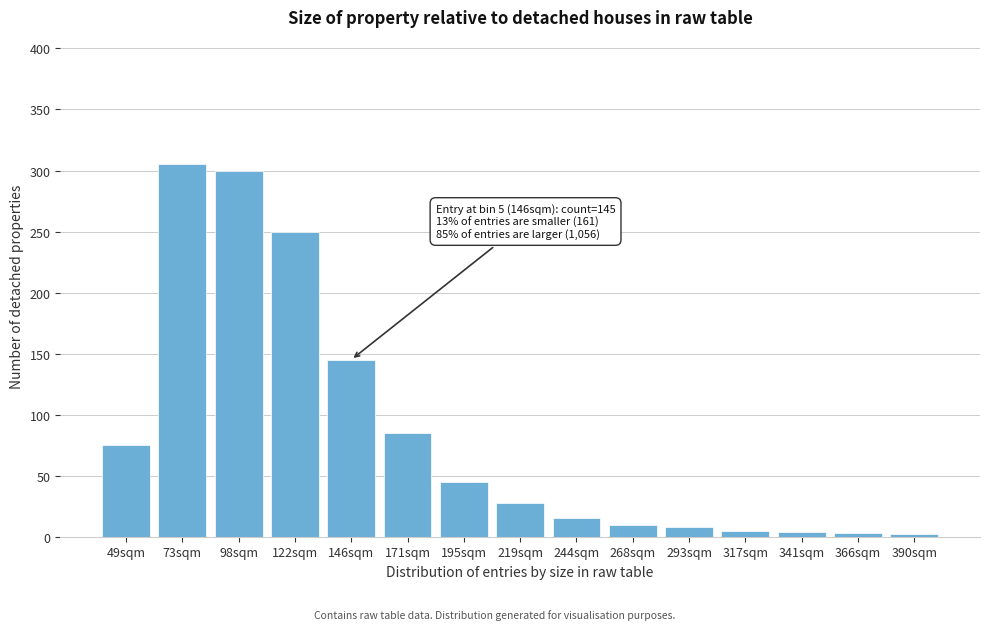

What is the label of the 9th bar from the right?

195sqm